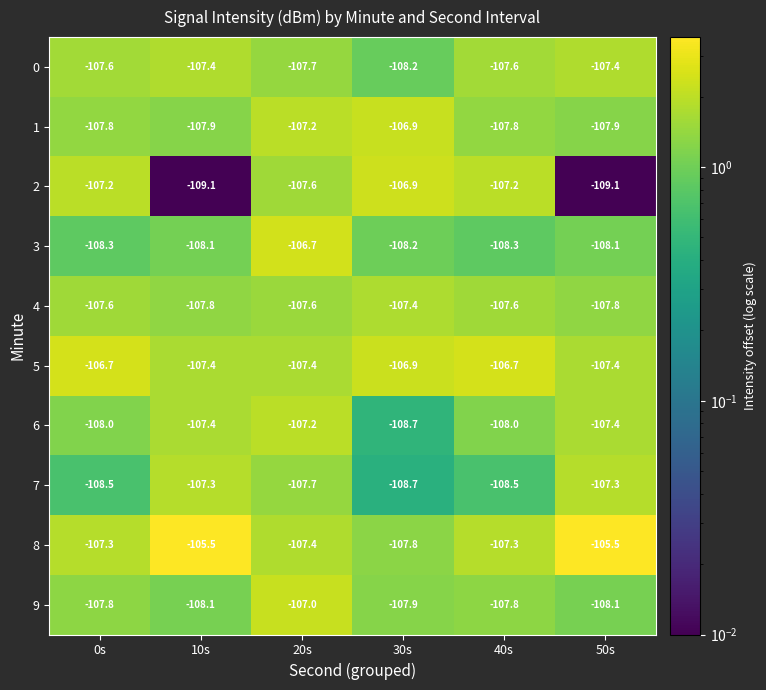

What is the difference between the maximum and minimum values in the 2 series?

2.2